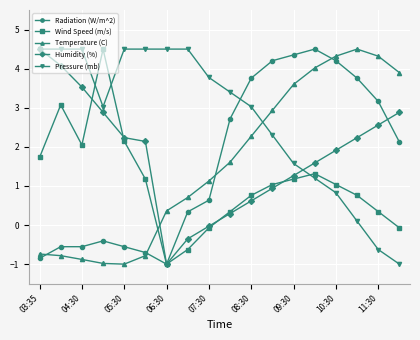

Does the chart display data point markers on the line(s)?

Yes